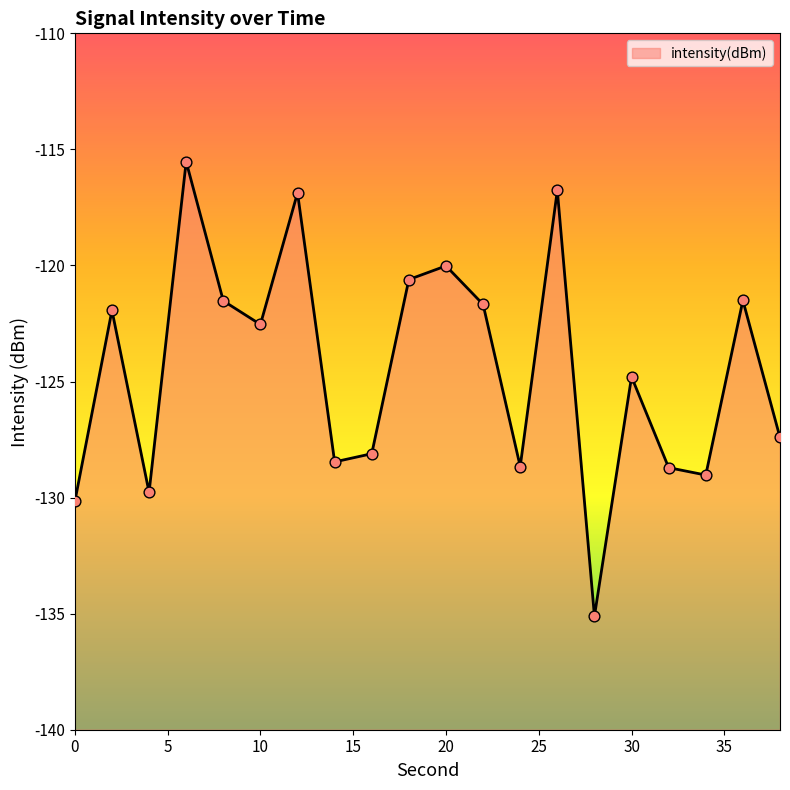

Which has a higher value, 36 or 6?

6